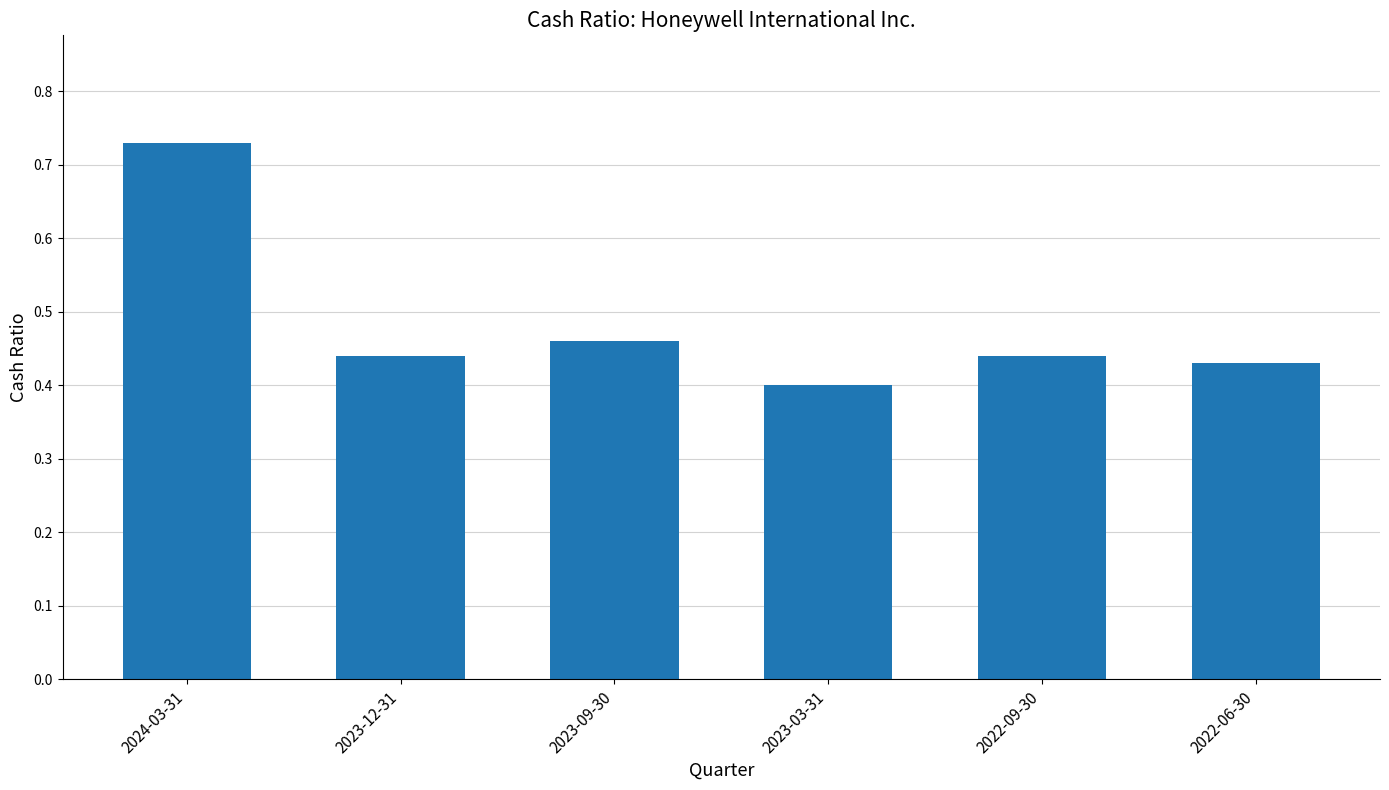

The chart shows a value of 0.2 at 2023-03-31. True or false?

False